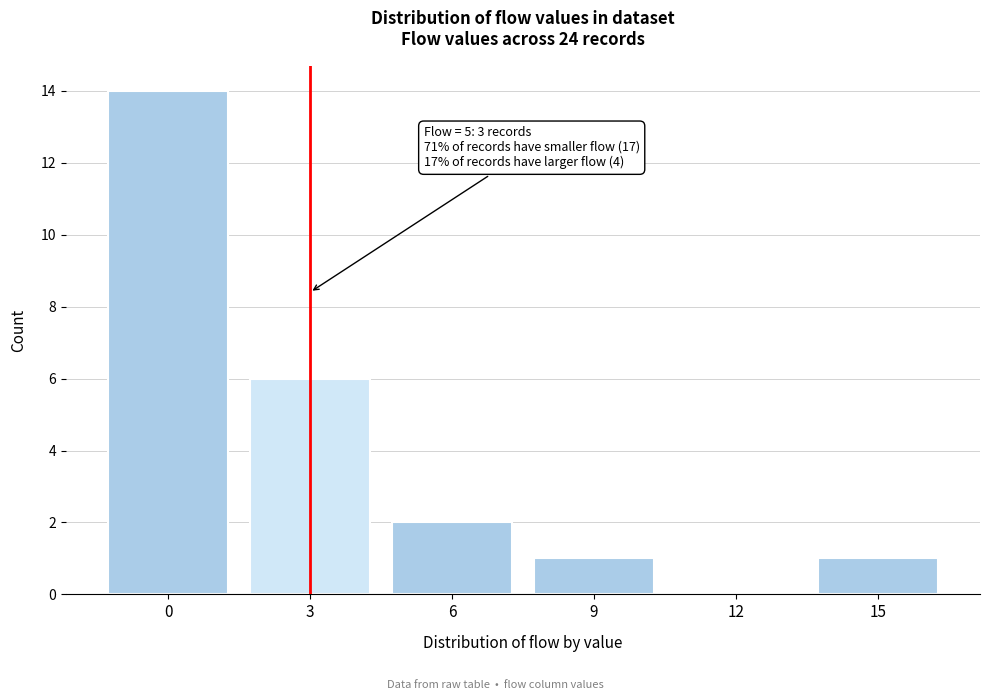

Reading left to right, what are all the values shown in this chart?

0=14	3=6	6=2	9=1	12=0	15=1